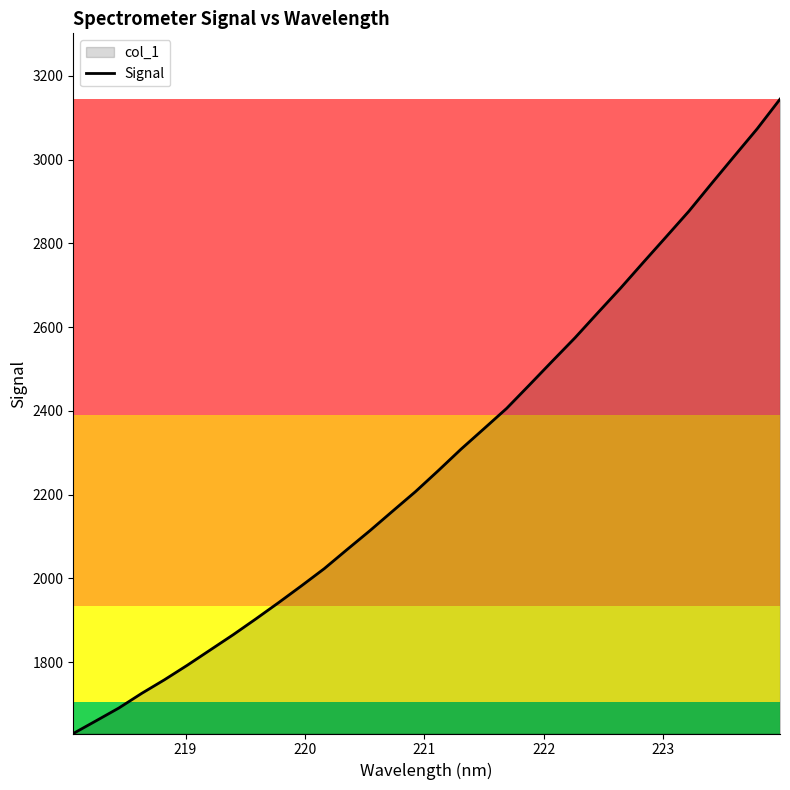

What is the greatest value displayed?

3144.3